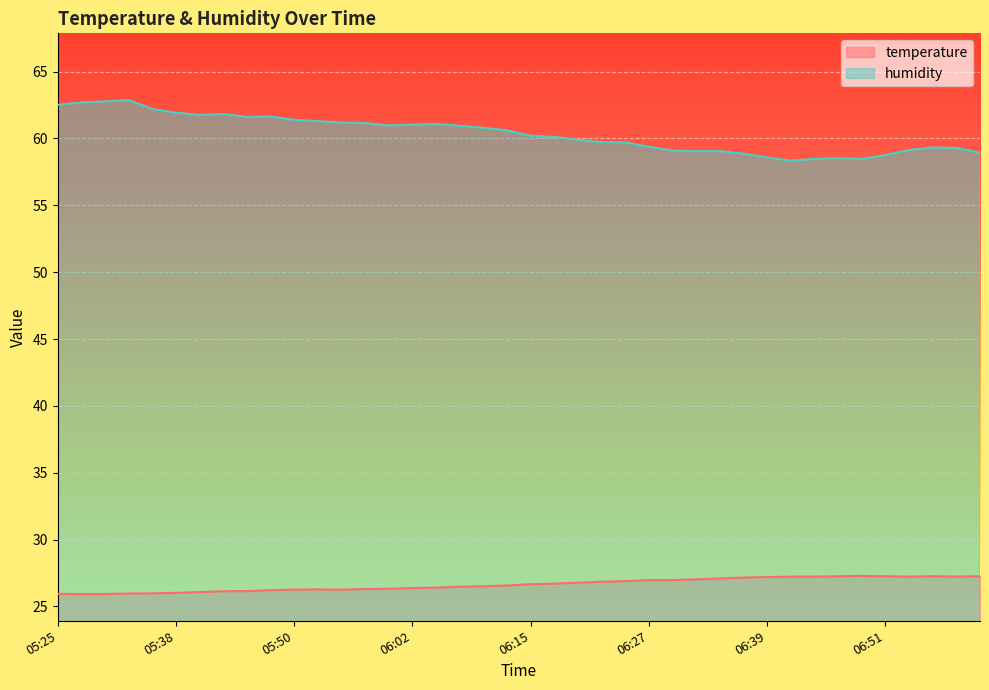

Does the chart display data point markers on the line(s)?

No